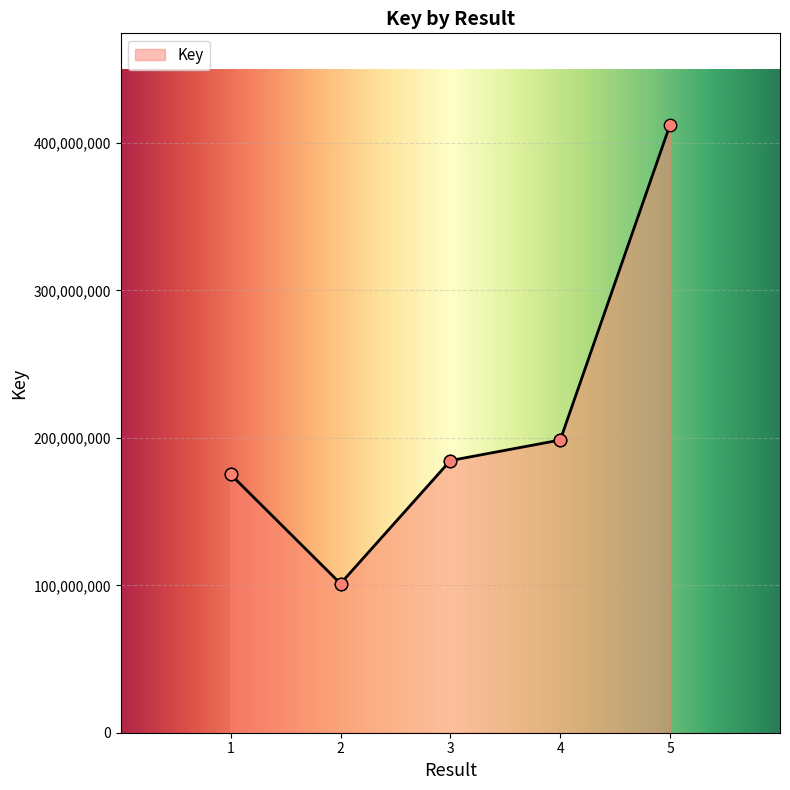

What is the change in value from 2 to 4?

+97411429